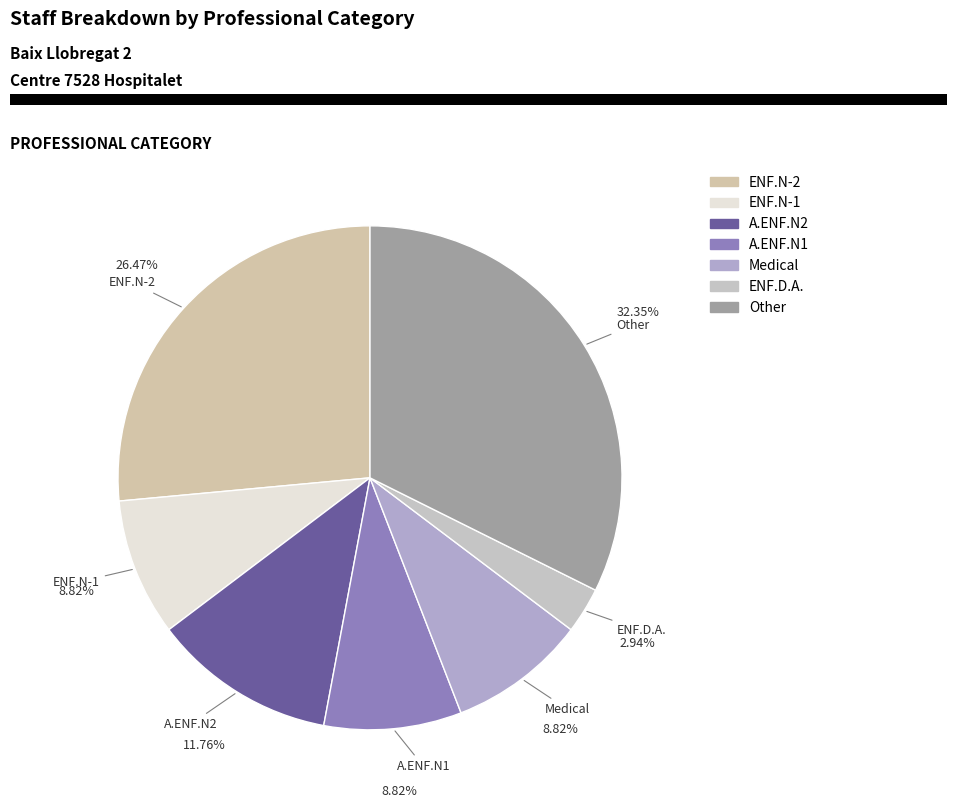

To the nearest percent, what portion does ENF.D.A. represent?

3%